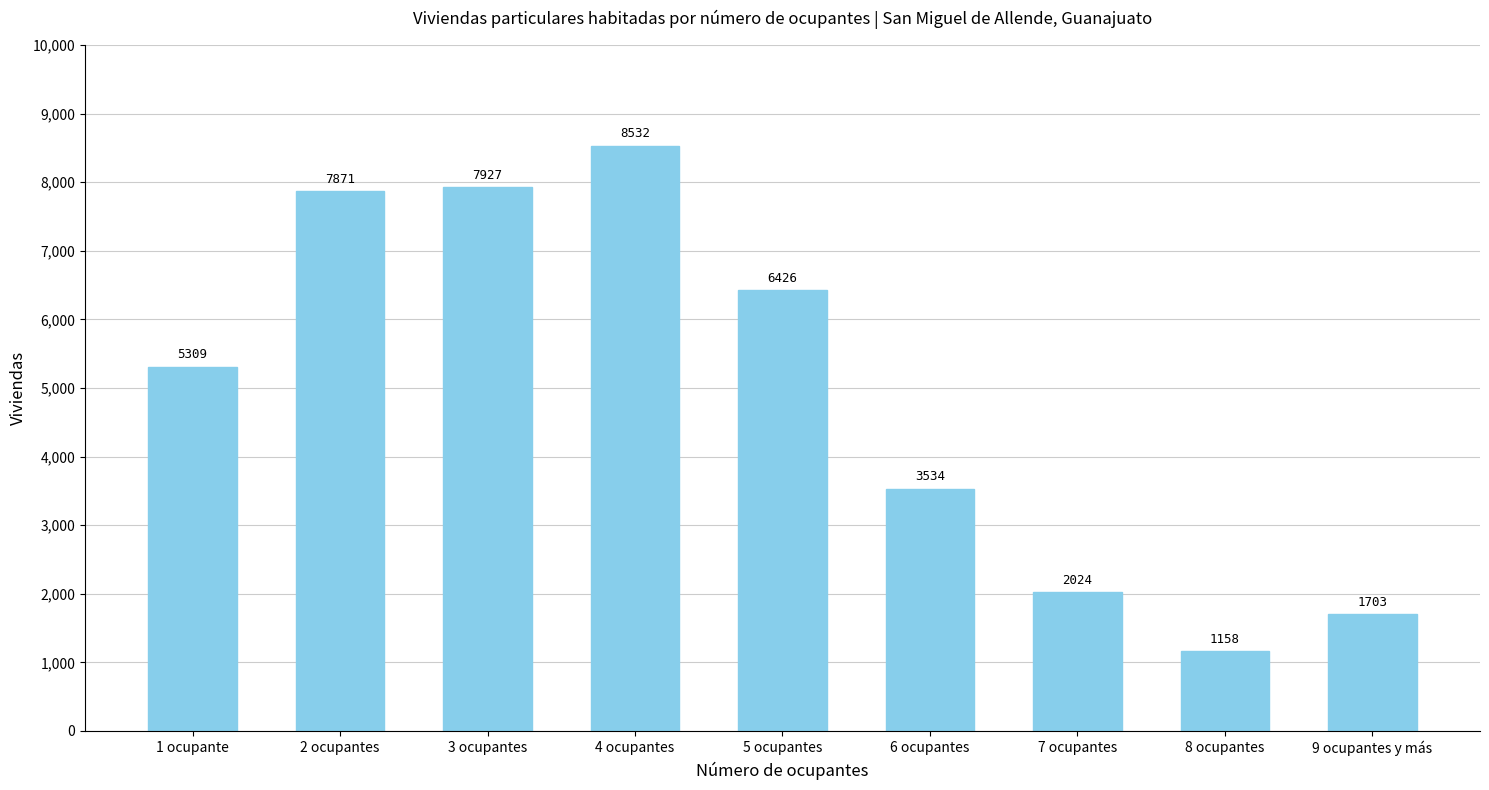

Approximately how many times larger is the value at 4 ocupantes compared to 1 ocupante?

1.6